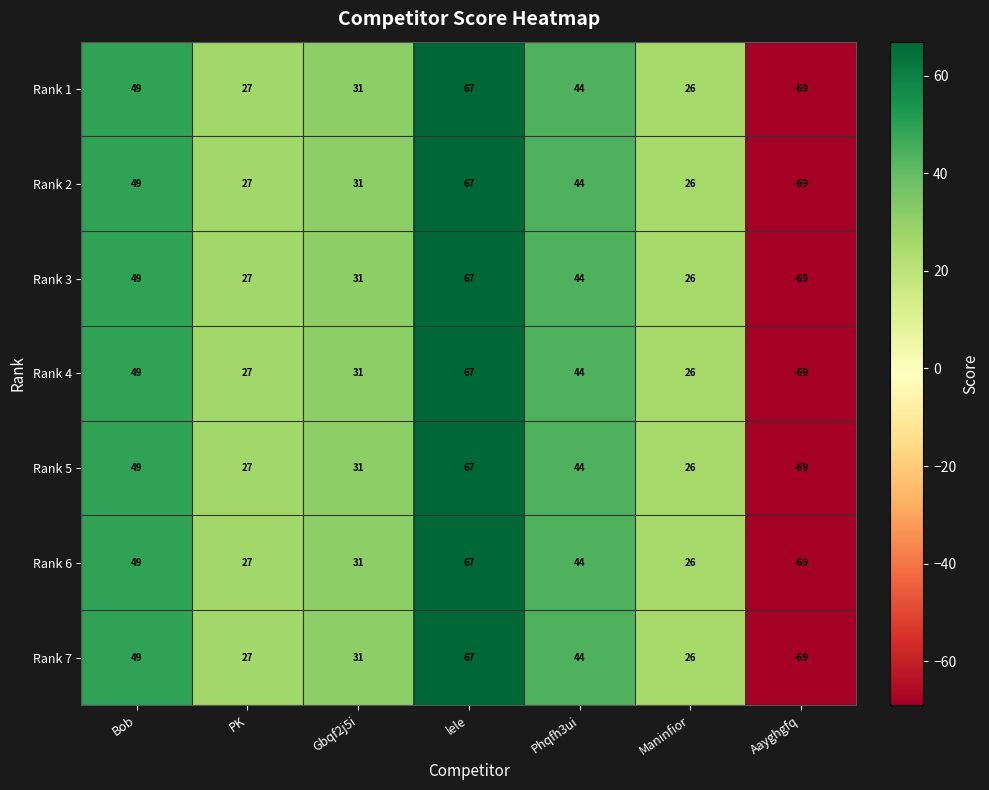

True or false: Rank 2 has a value of 27 at PK.

True